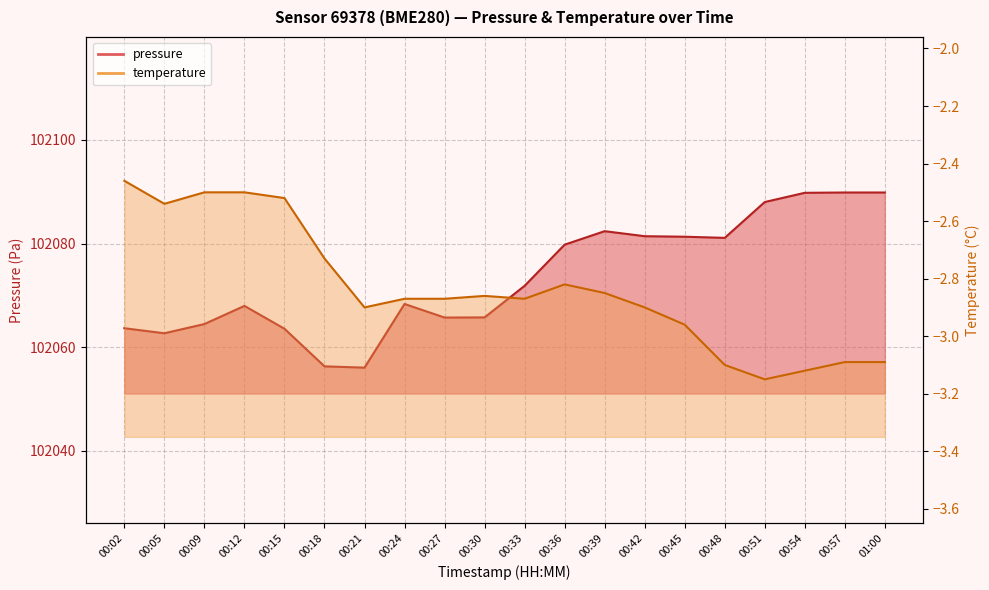

What is the smallest value displayed?

-3.1